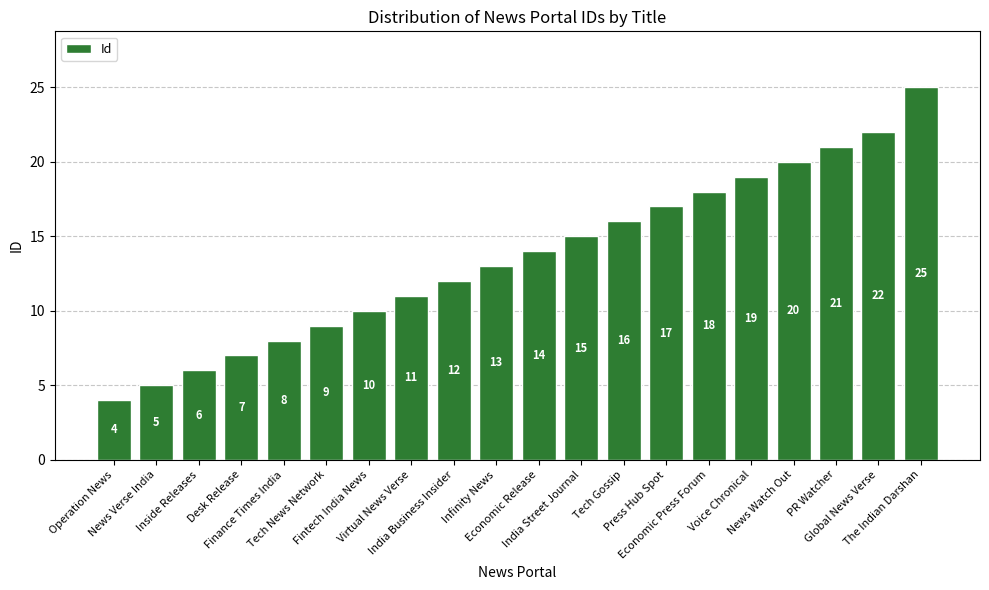

Between India Business Insider and Infinity News, which is larger?

Infinity News